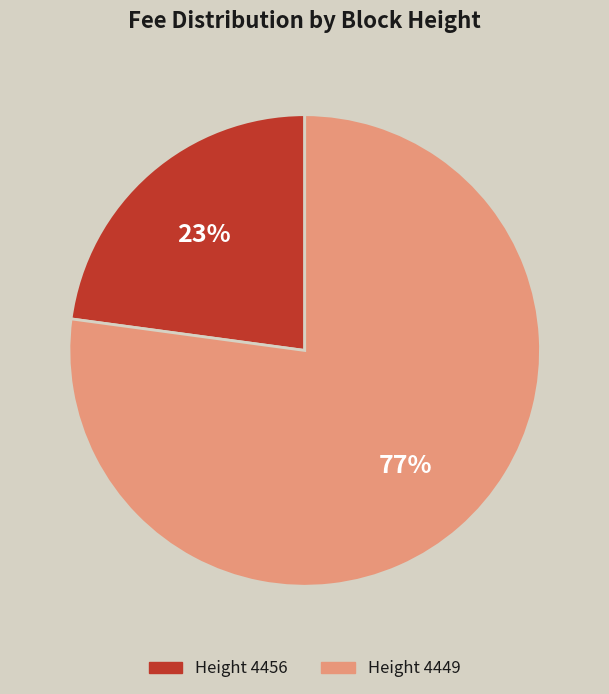

Between Height 4449 and Height 4456, which is larger?

Height 4449